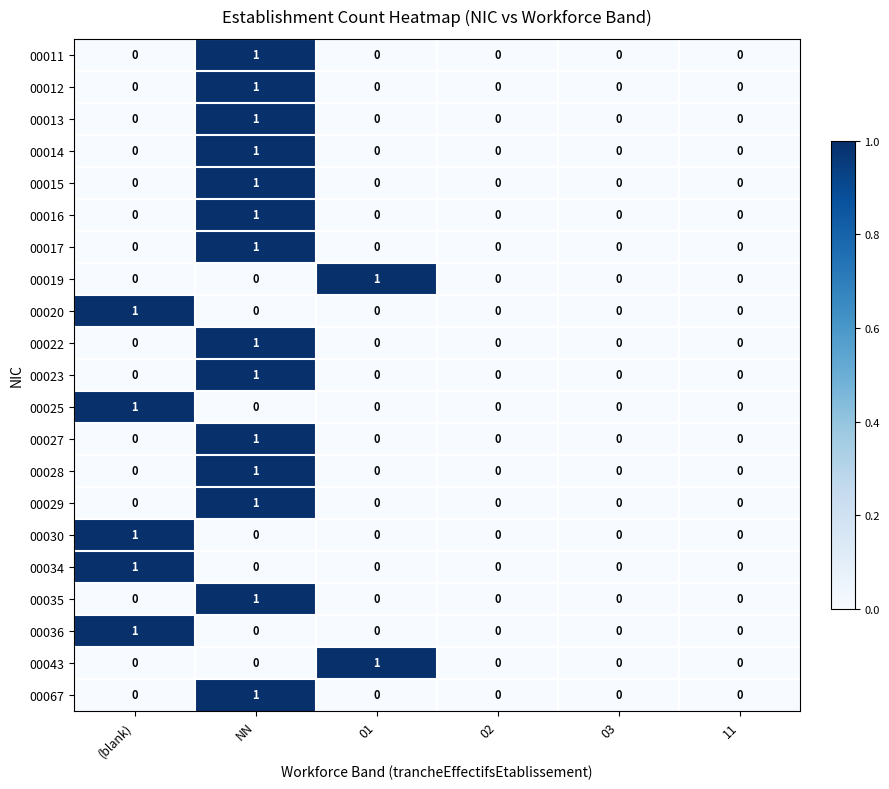

Count the 00013 values in the range 0 to 1.

6